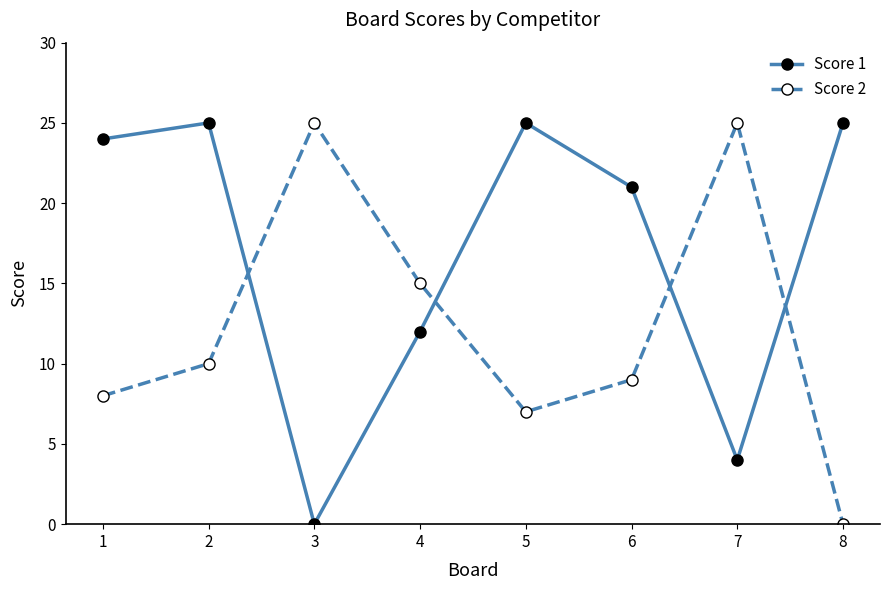

How many lines are shown in the chart?

2